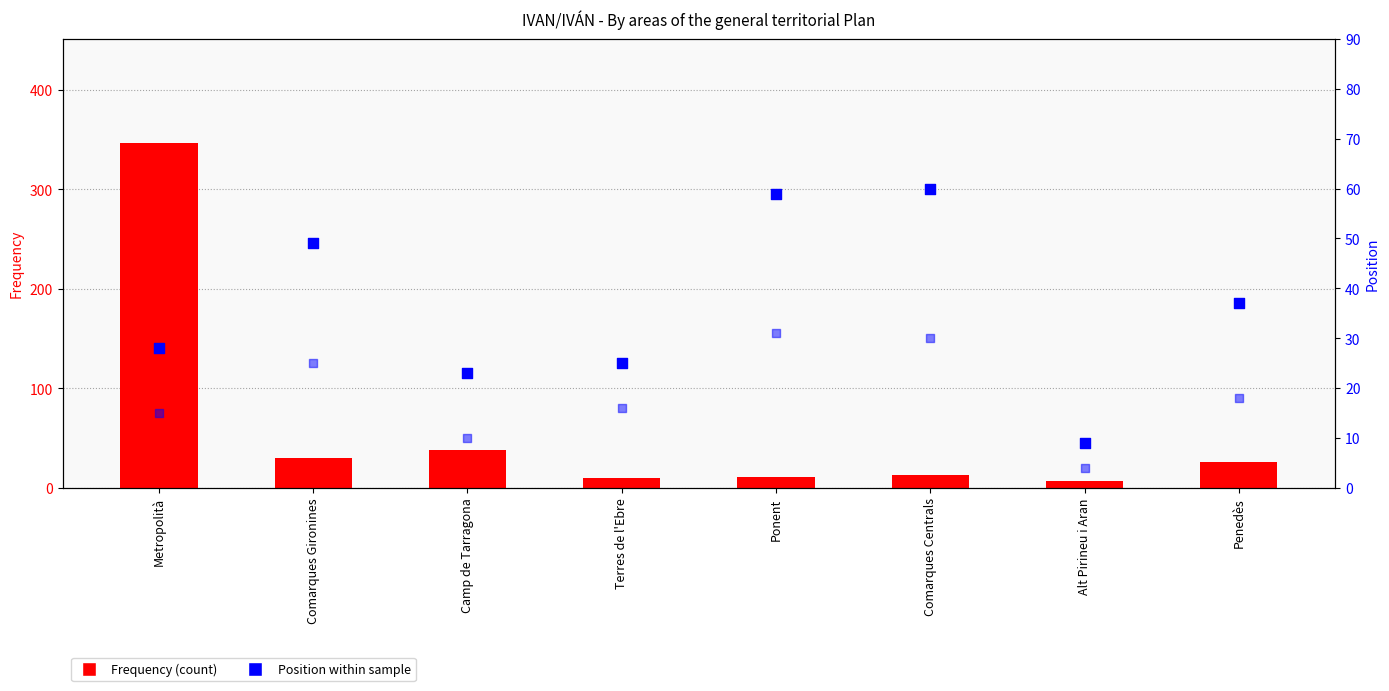

Is the value of Position. Boys at Penedès greater than the value of Position. Total at Ponent?

No